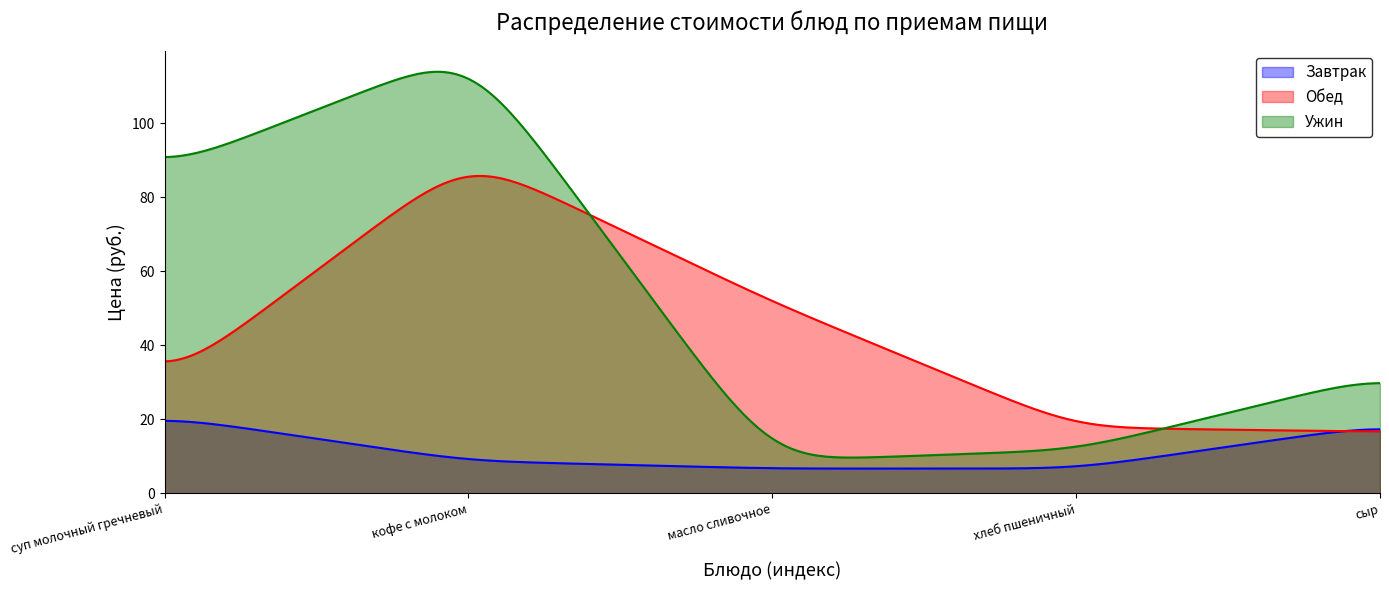

List the series in order of their peak value, lowest first.

Завтрак, Обед, Ужин